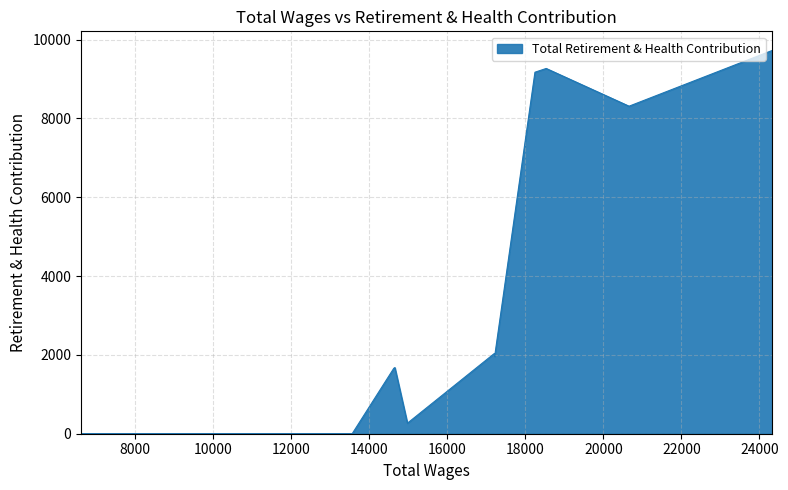

What is the greatest value displayed?

9722